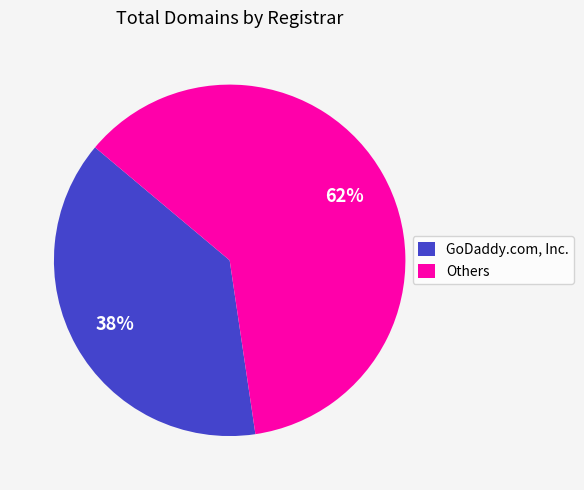

True or false: Others accounts for 62% of the total.

True